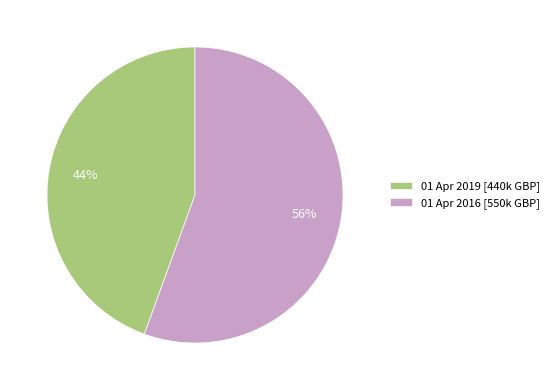

How many segments does this pie chart have?

2